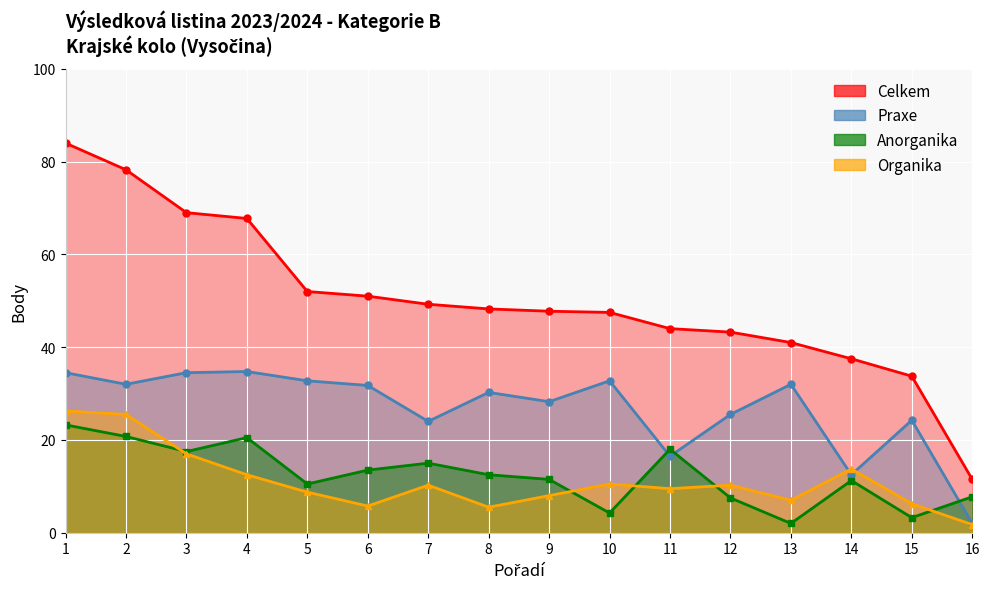

Rank the series at 8 from lowest to highest value.

Organika, Anorganika, Praxe, Celkem